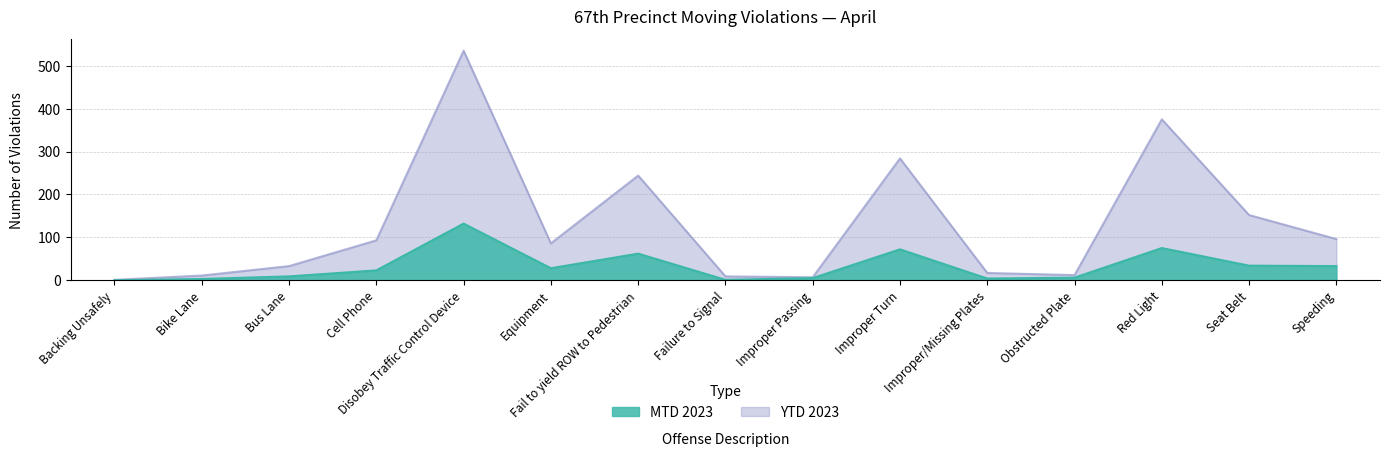

Which series has the widest spread of values?

YTD 2023